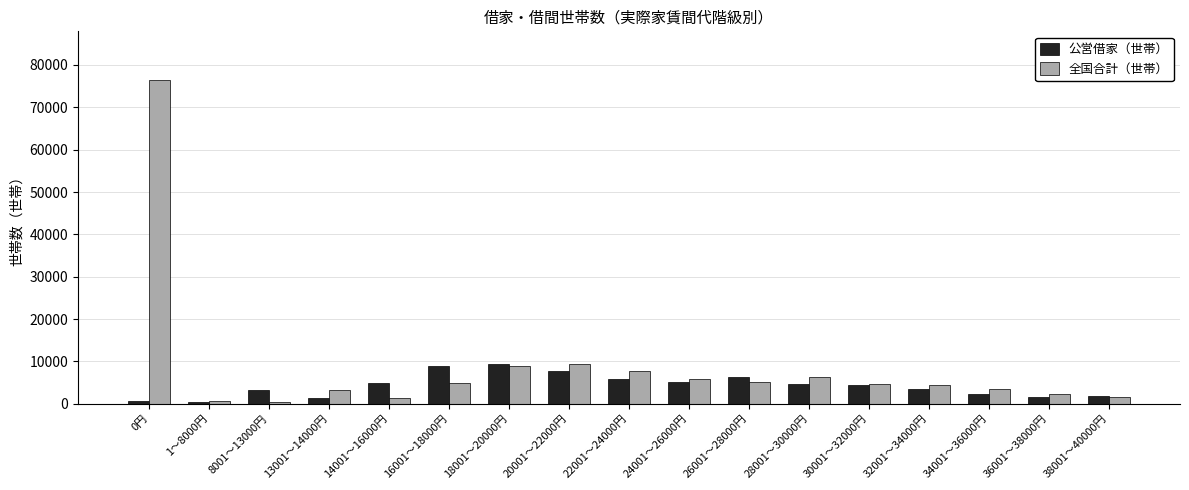

True or false: 公営借家（世帯） has a value of 6332 at 26001～28000円.

True